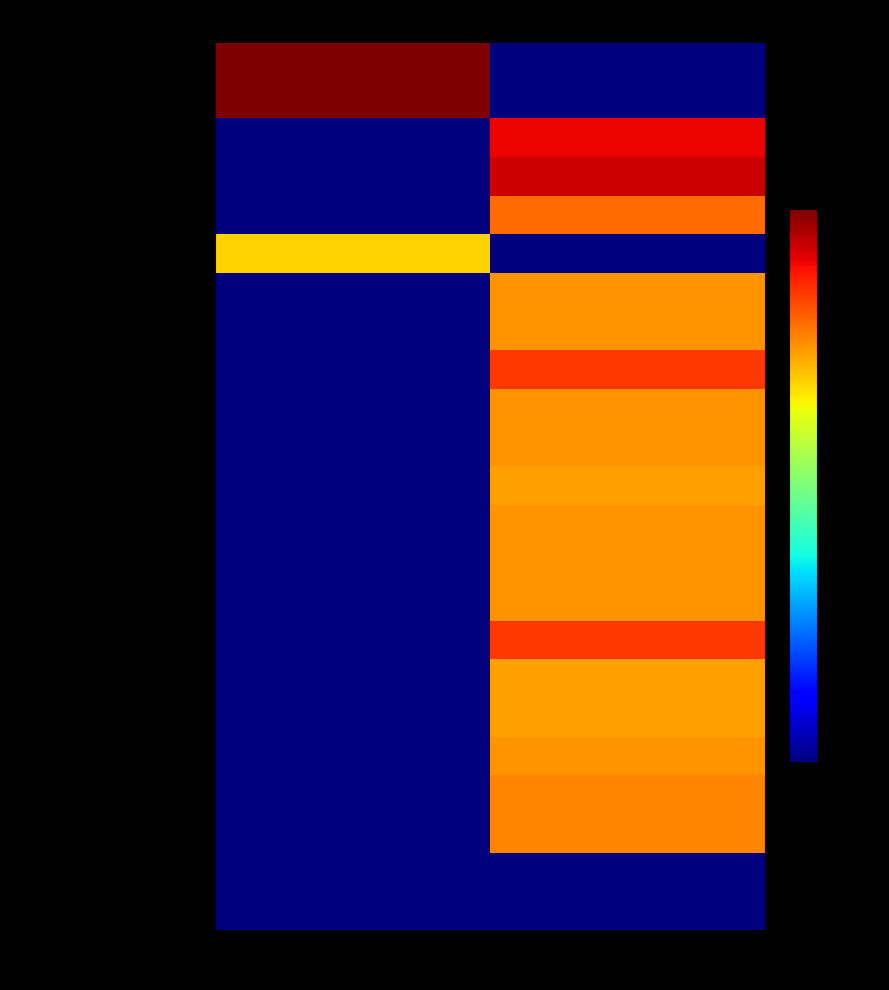

Reading left to right, transcribe all the data shown in this chart.

Annali di botanica (1913a): Journal=1913	Book=1839
Annali di botanica (1913b): Journal=1913	Book=1839
Handbook of flower pollination (1906): Journal=1839	Book=1906
Handbook of flower pollination (1908): Journal=1839	Book=1908
Handbuch der Blutenbiologie (1898): Journal=1839	Book=1898
Just Botanischer Jahresbericht (1890): Journal=1890	Book=1839
Natural history of plants (1895a): Journal=1839	Book=1895
Natural history of plants (1895b): Journal=1839	Book=1895
Natural history of plants (1902a): Journal=1839	Book=1902
Natural history of plants (1895c): Journal=1839	Book=1895
Natural history of plants (1895d): Journal=1839	Book=1895
Natural history of plants (1894a): Journal=1839	Book=1894
Natural history of plants (1895e): Journal=1839	Book=1895
Natural history of plants (1895f): Journal=1839	Book=1895
Natural history of plants (1895g): Journal=1839	Book=1895
Natural history of plants (1902b): Journal=1839	Book=1902
Natural history of plants (1894b): Journal=1839	Book=1894
Natural history of plants (1894c): Journal=1839	Book=1894
Natural history of plants (1895h): Journal=1839	Book=1895
Natural history of plants (1896a): Journal=1839	Book=1896
Natural history of plants (1896b): Journal=1839	Book=1896
Nomenclator botanicus (1840a): Journal=1839	Book=1840
Nomenclator botanicus (1840b): Journal=1839	Book=1840